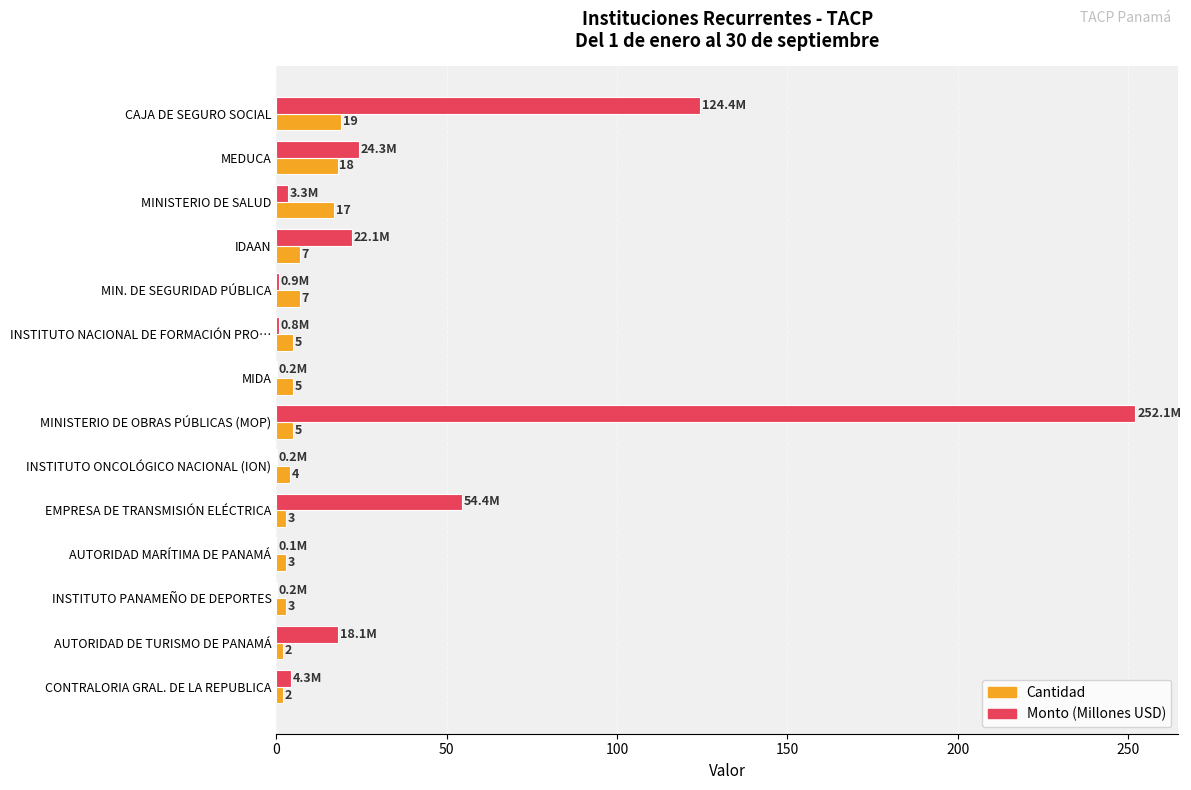

What is the highest value of the Cantidad series?

19.0